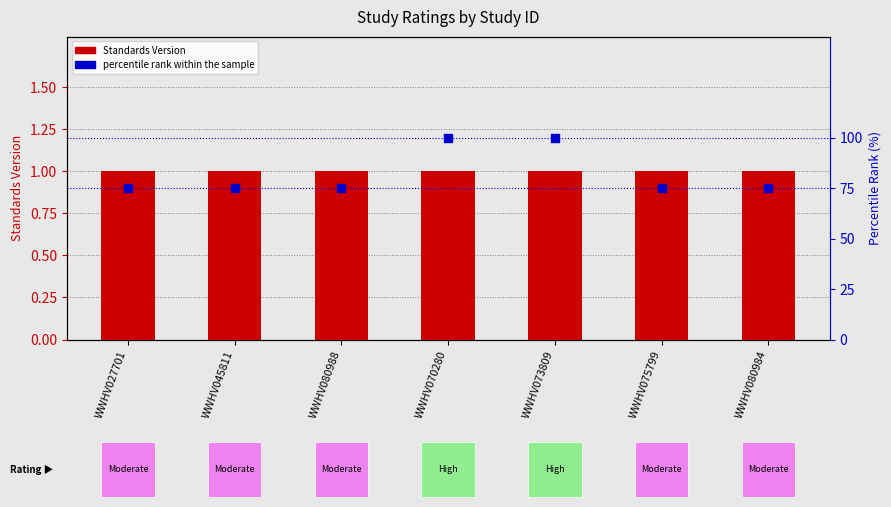

Is the value of Standards Version at WWHV045811 greater than the value of percentile rank within the sample at WWHV045811?

No